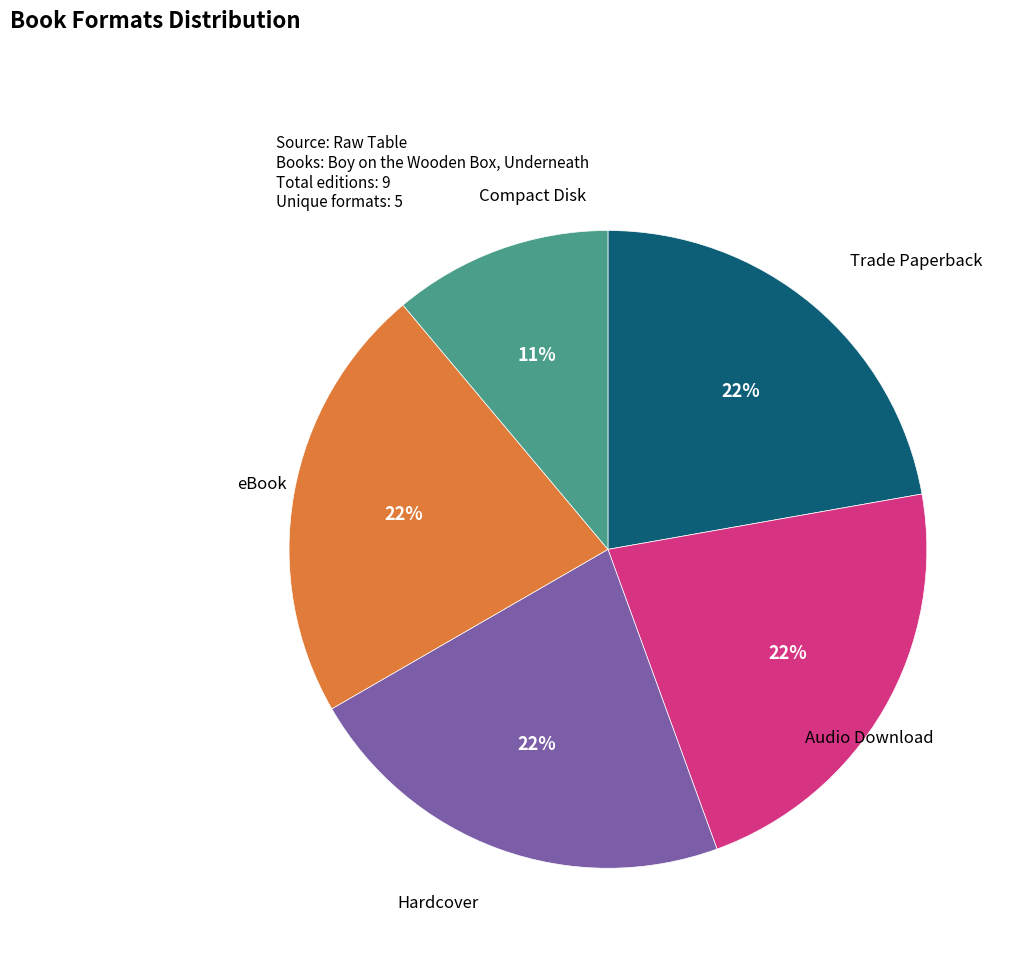

To the nearest percent, what is the combined percentage of Trade Paperback and Compact Disk?

33%